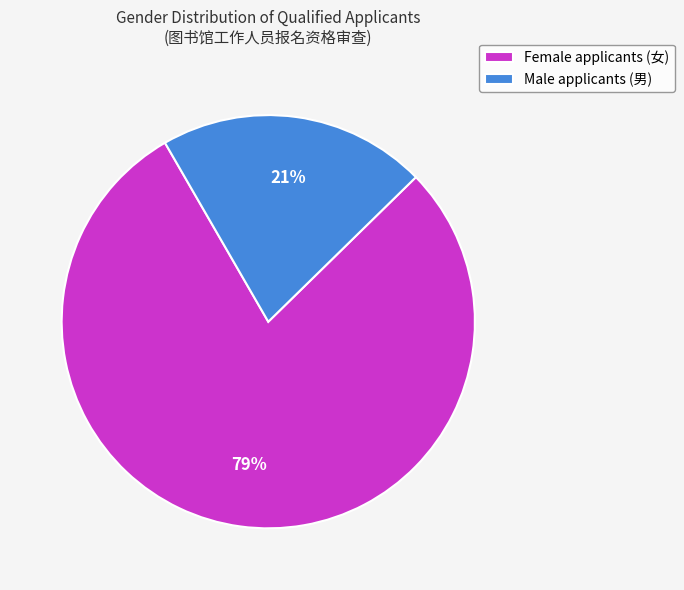

To the nearest percent, what is the difference between the largest and smallest slice percentages?

58%